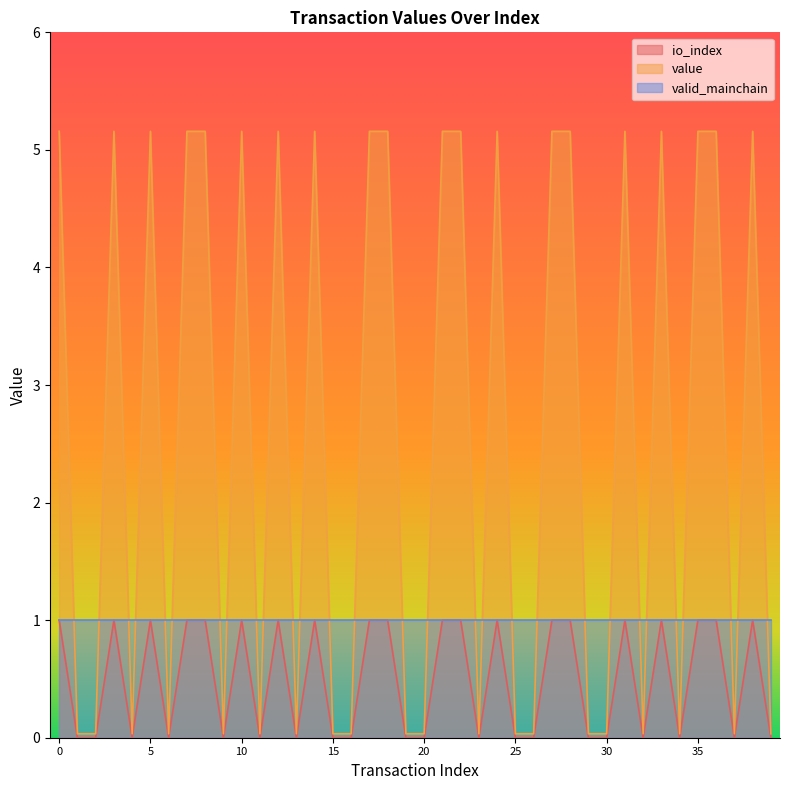

What is the difference between the io_index values at 2 and 17?

1.0